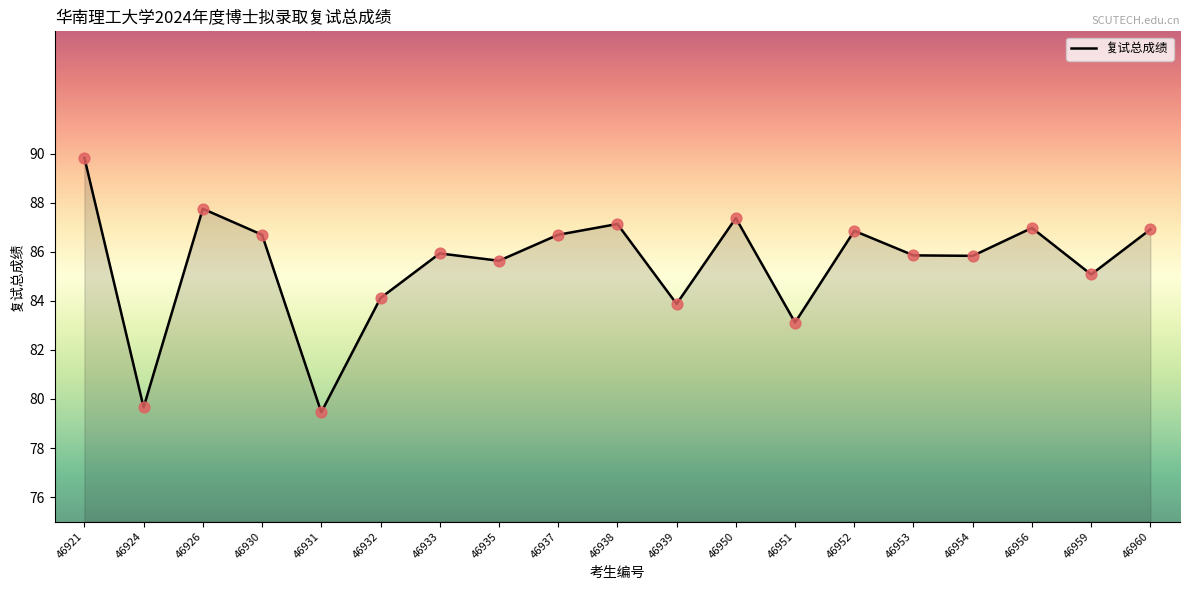

Approximately how many times larger is the value at 46935 compared to 46950?

1.0